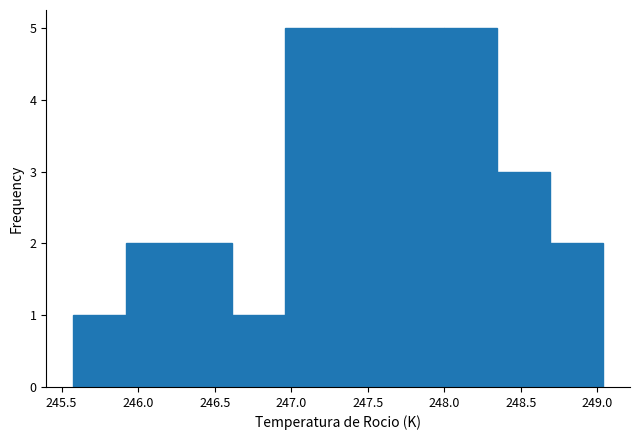

Reading left to right, transcribe this chart: for each bar, give the range it covers on the x-axis and its height. Neither the bar edges nor the heights are printed on the chart, so give them approximately, as read against the axes.

245.55 to 245.90: 1
245.90 to 246.25: 2
246.25 to 246.60: 2
246.60 to 246.95: 1
246.95 to 247.30: 5
247.30 to 247.65: 5
247.65 to 248.00: 5
248.00 to 248.35: 5
248.35 to 248.70: 3
248.70 to 249.05: 2